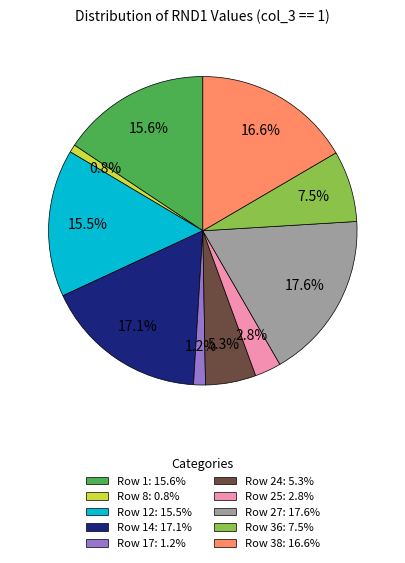

Is there a majority slice in this chart?

No